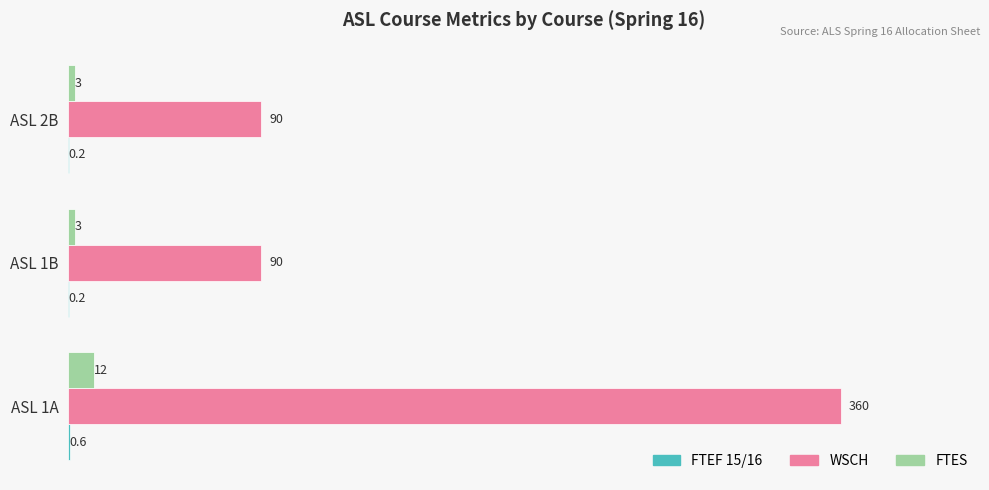

Which series has the largest total across all categories?

WSCH